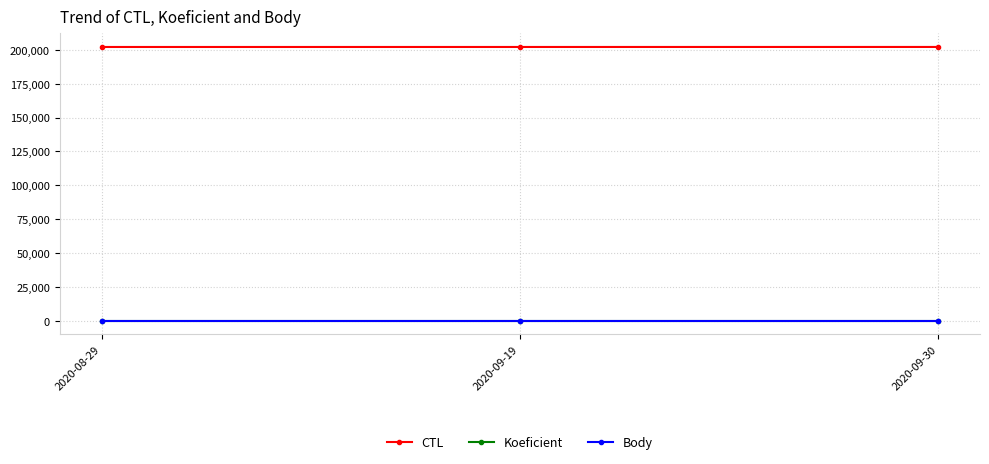

What is the label of the 2nd point from the right?

2020-09-19